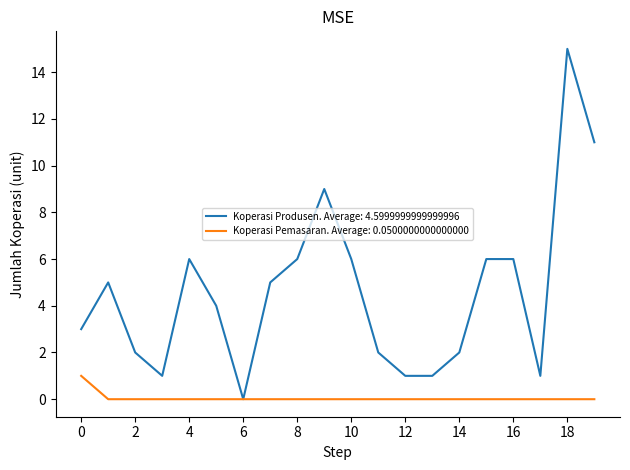

What is the greatest value displayed?

15